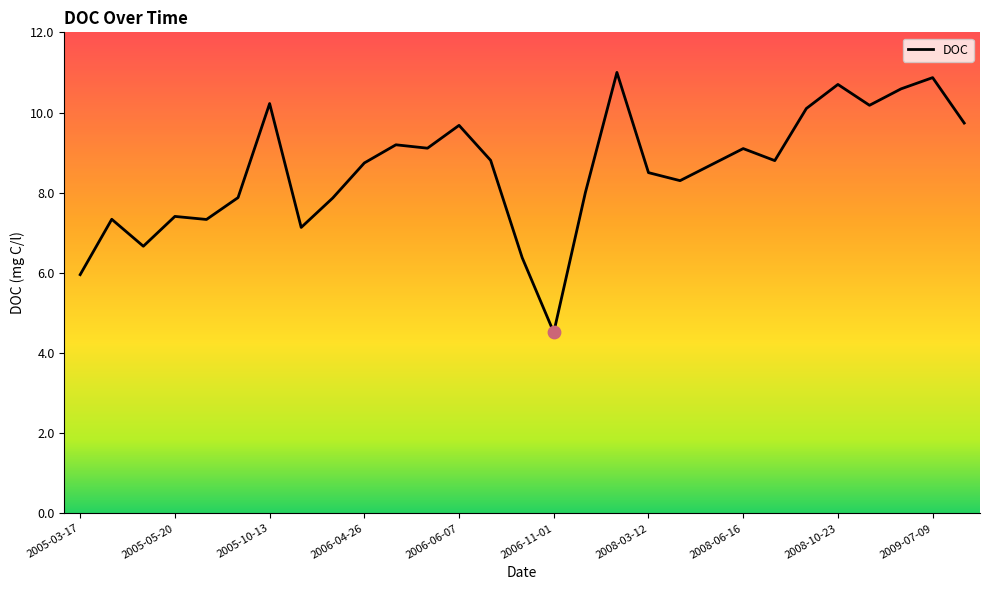

What is the greatest value displayed?

11.0